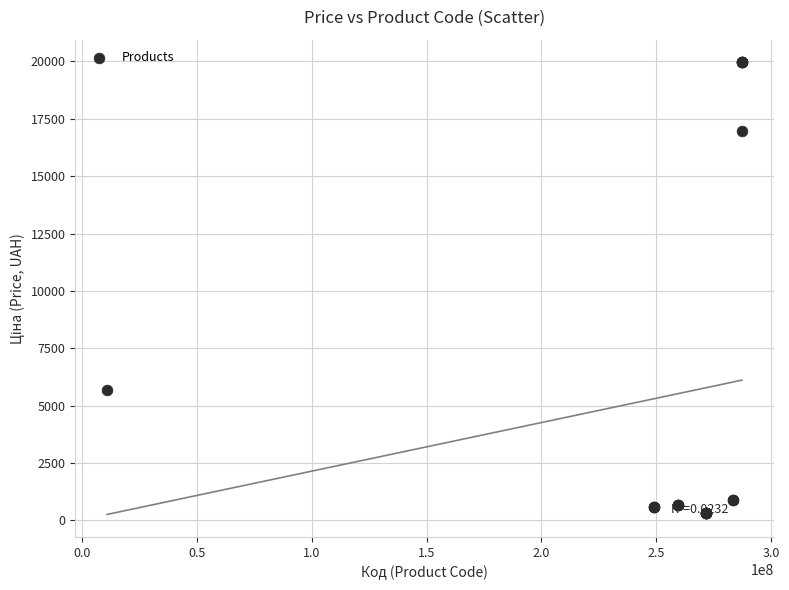

What Y value in the scatter plot is closest to 10137?

5673.8